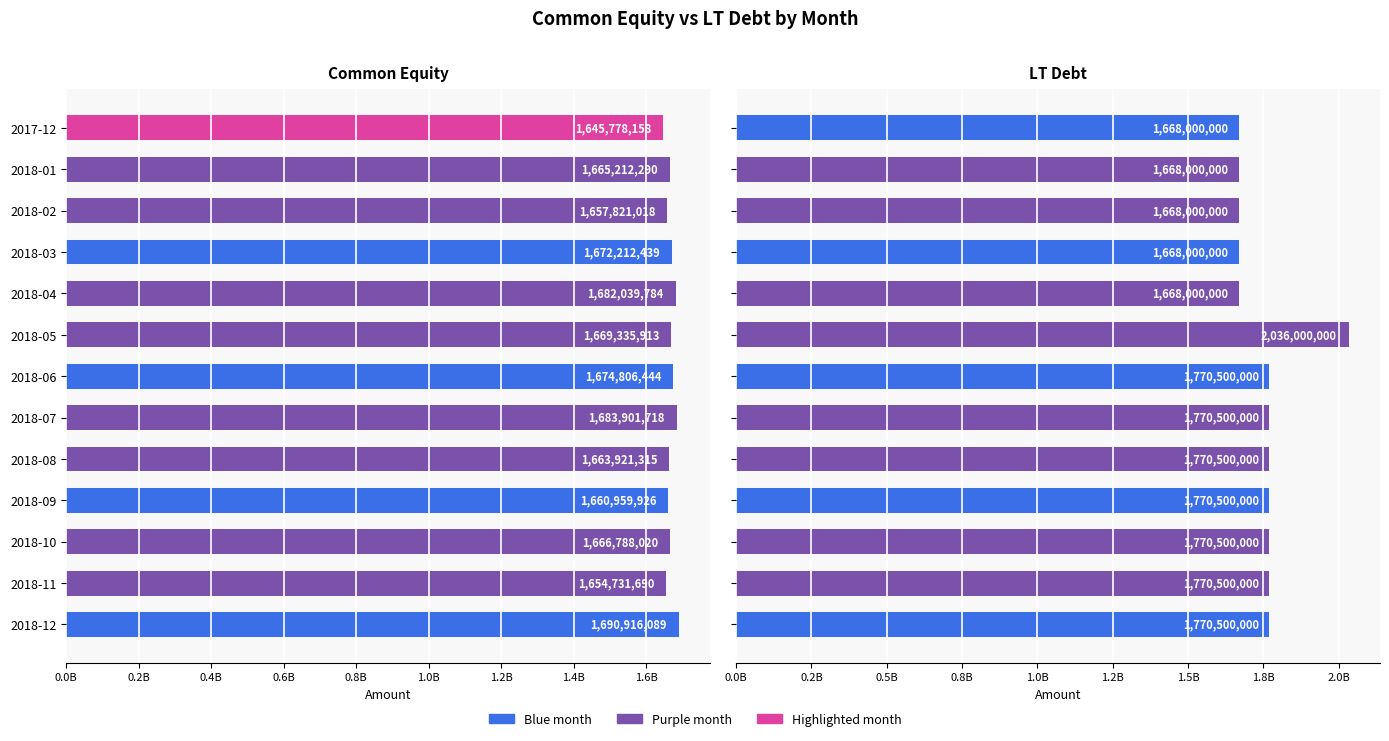

What position from the left is 2018-07?

8